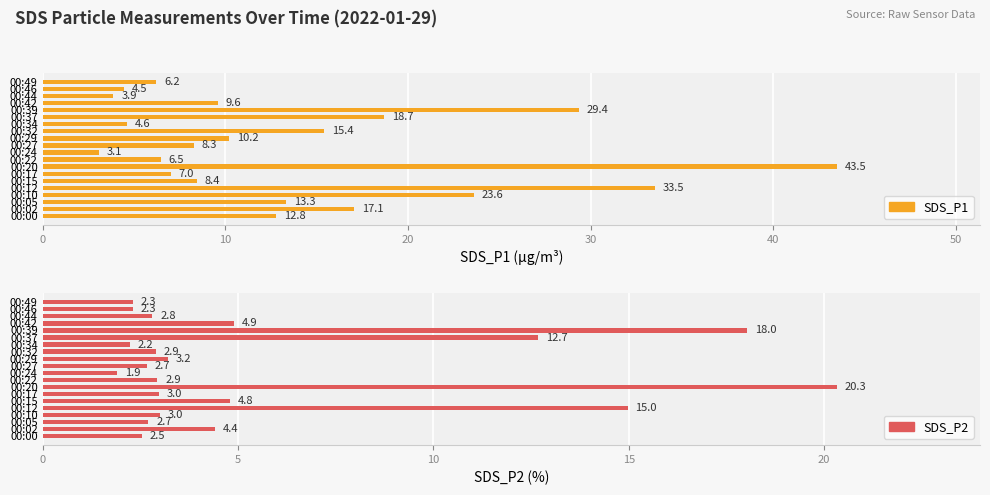

What is the average value of the SDS_P2 series?

5.7